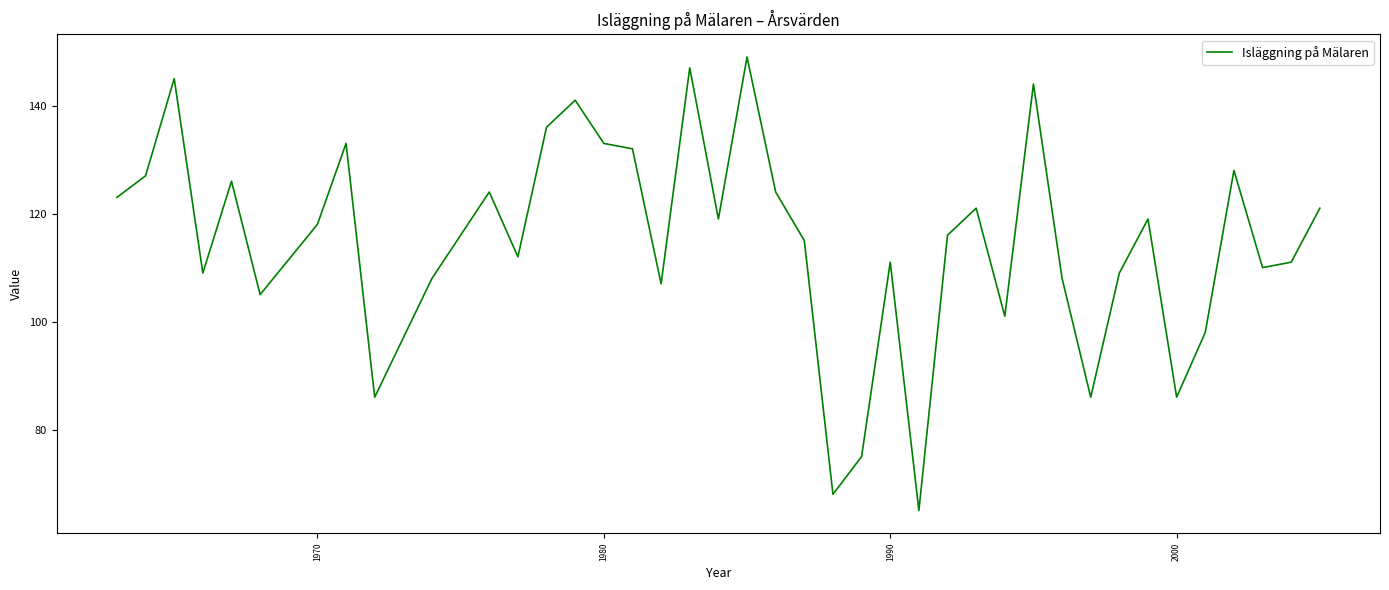

How many lines are shown in the chart?

1